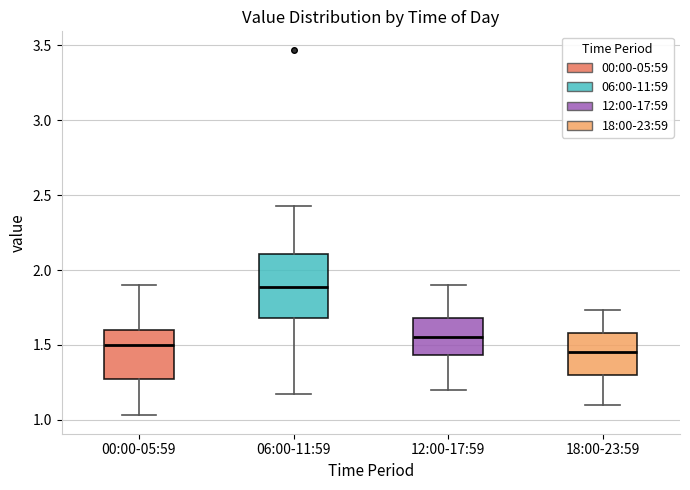

Comparing the boxes themselves (not the whiskers), which one is the tallest?

06:00-11:59